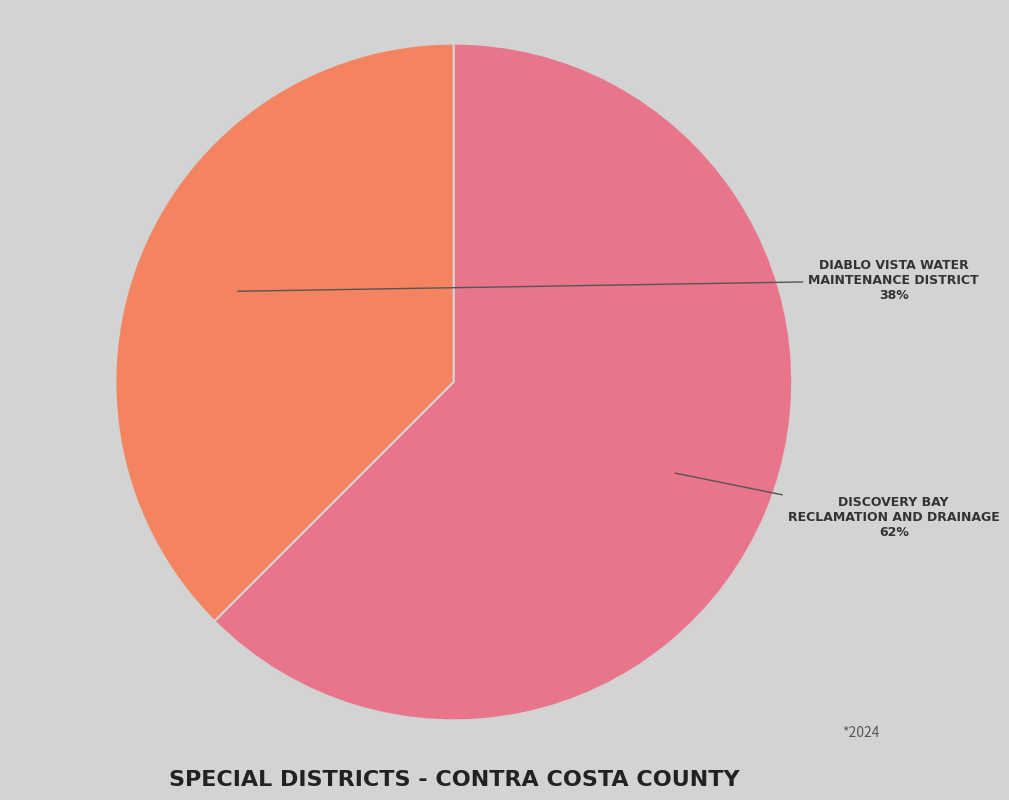

How many segments does this pie chart have?

2